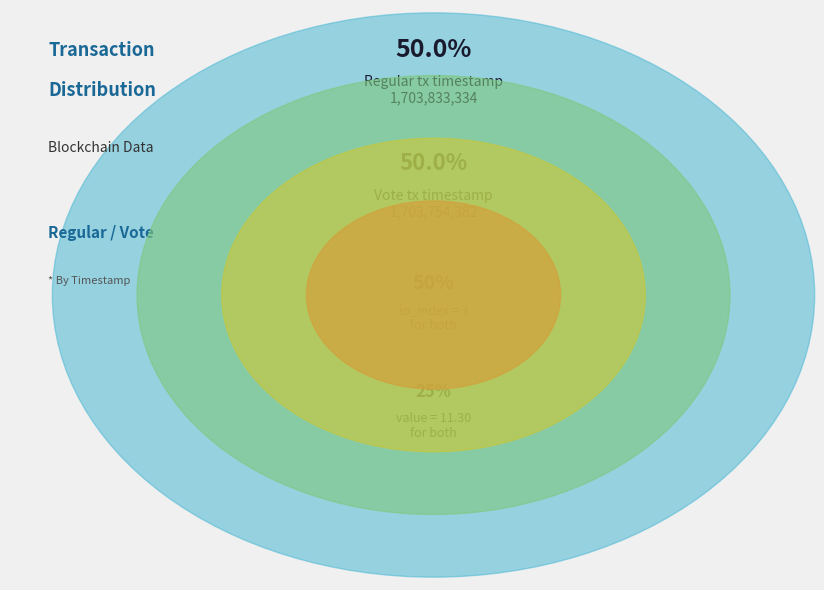

True or false: Vote accounts for 63% of the total.

False